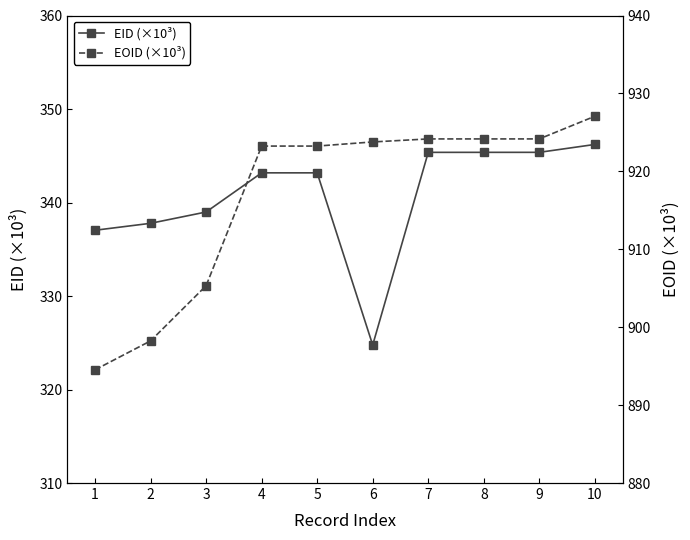

Which has a higher value, 2 or 1?

2